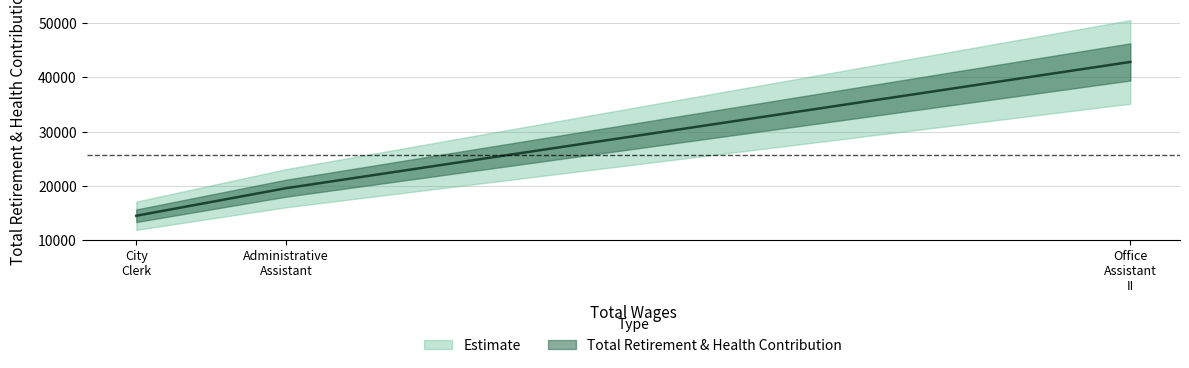

What is the label of the 1st point from the right?

Office Assistant II